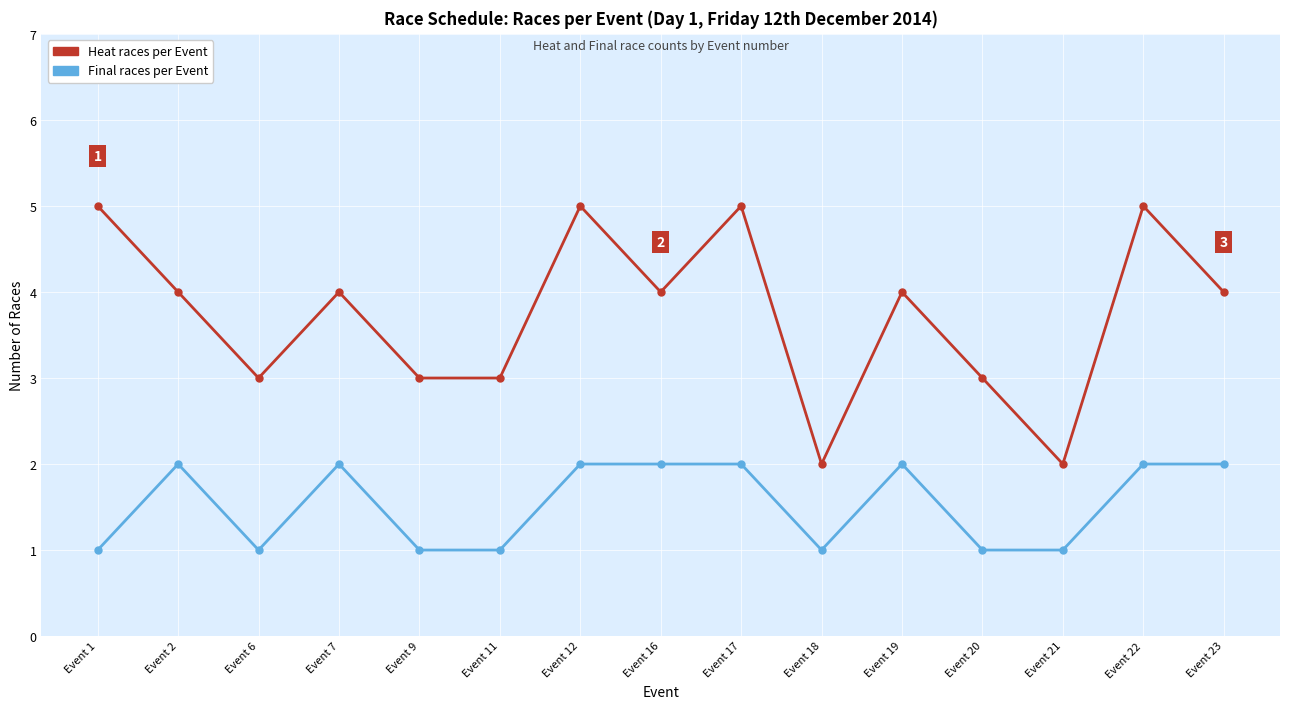

In Heat races per Event, how many points are higher than both neighbors (excluding endpoints)?

5